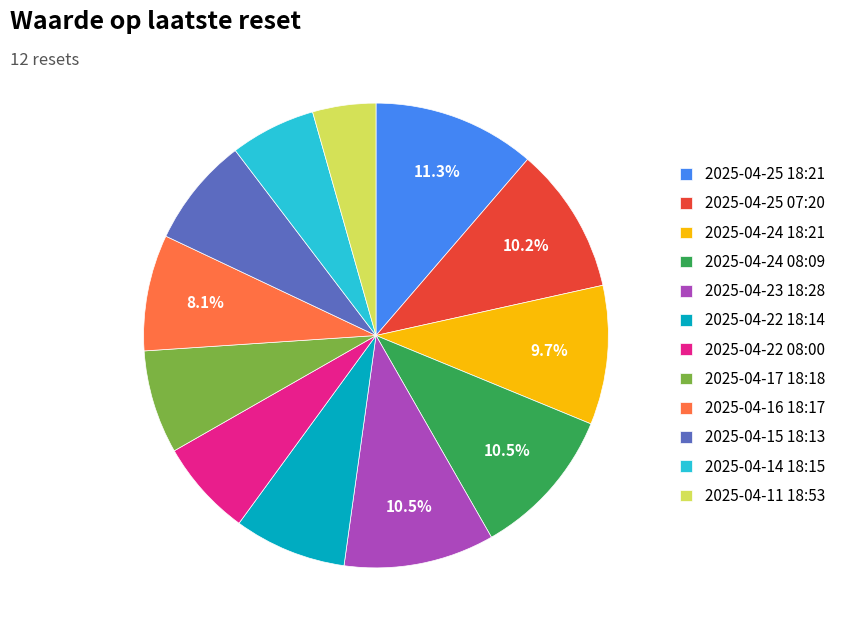

How many slices are in this pie chart?

12